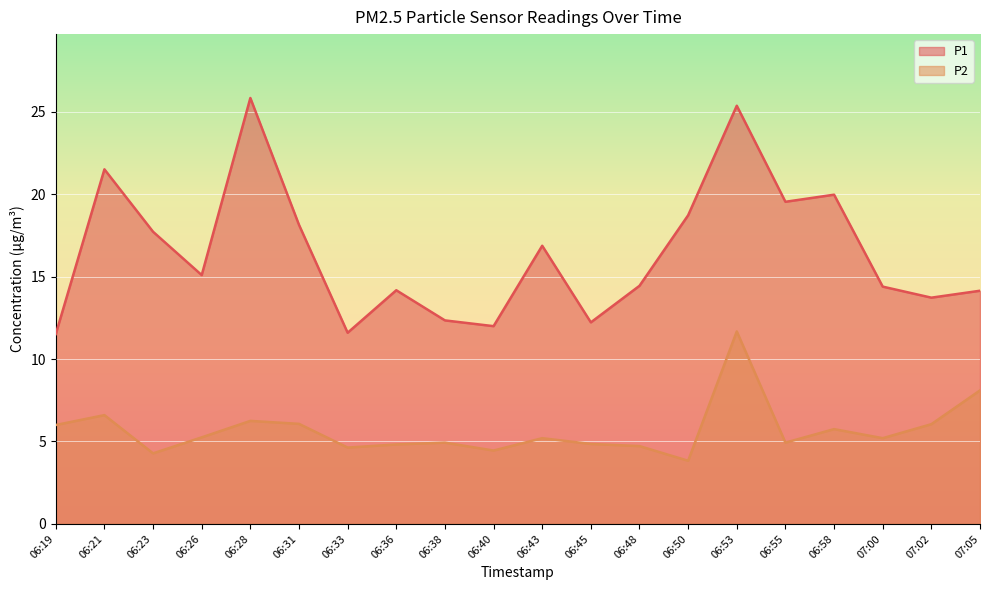

At how many categories does at least one series exceed 21?

3